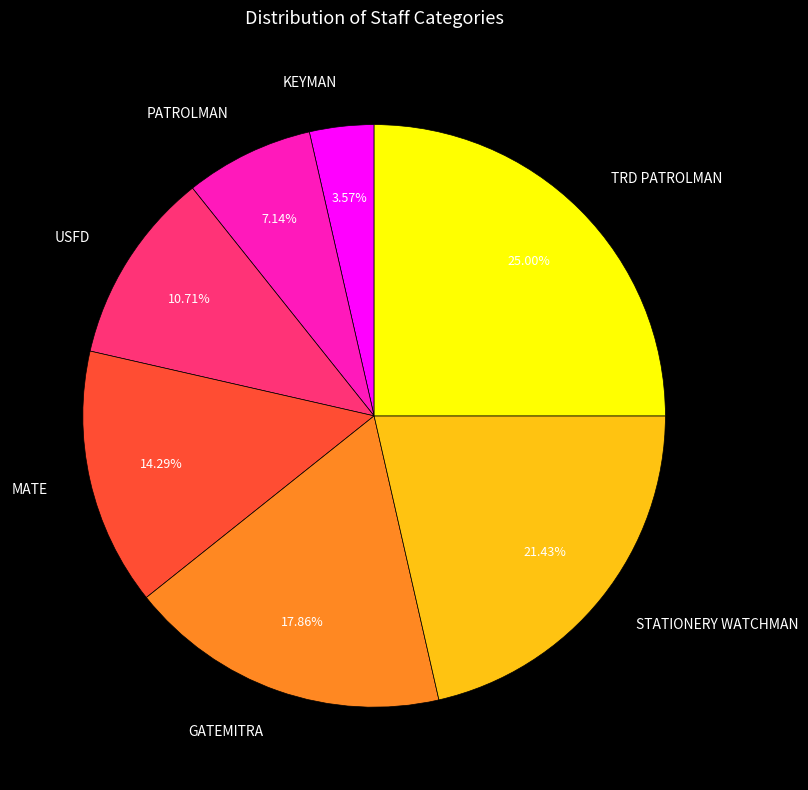

To the nearest percent, what is the difference between the largest and smallest slice percentages?

21%